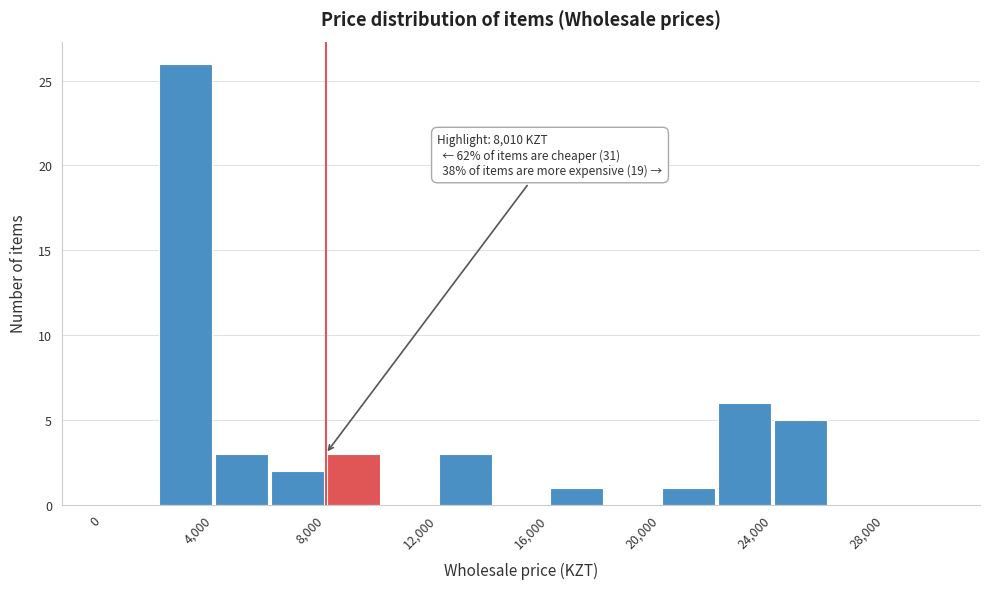

Which range on the x-axis has the tallest bar?

2000 to 4000